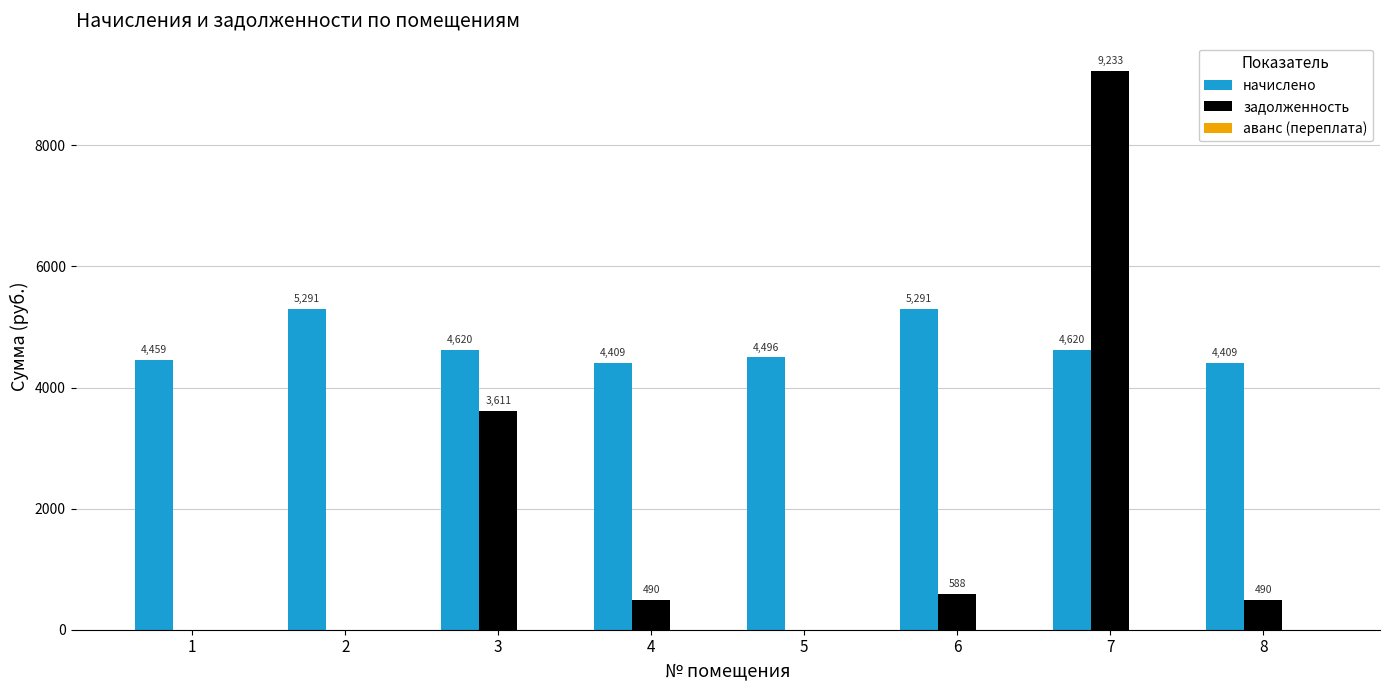

Is it true that начислено equals 7741.2 at 6?

False